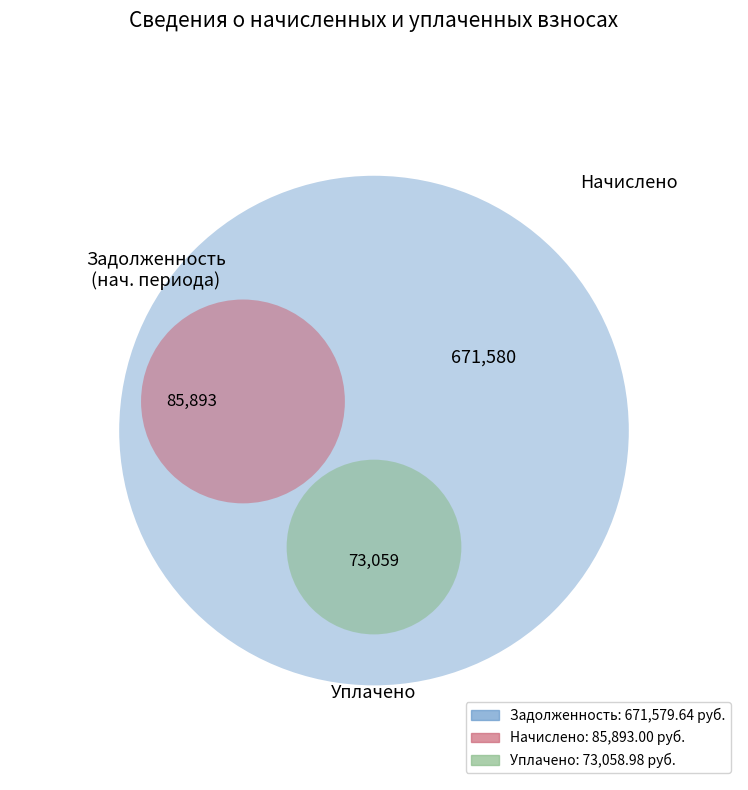

True or false: 4 accounts for 12% of the total.

False